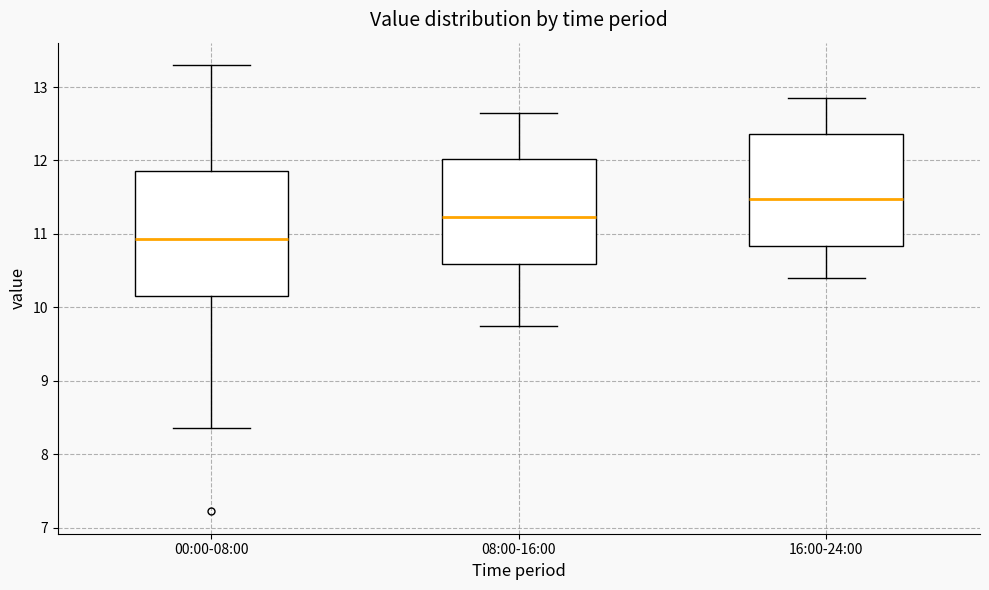

Comparing the boxes themselves (not the whiskers), which one is the tallest?

00:00-08:00